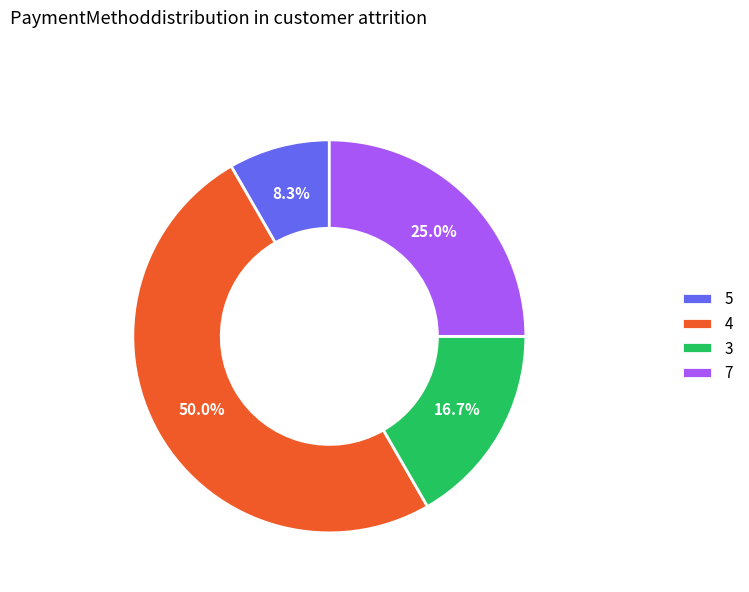

Approximately how many times larger is the value at 7 compared to 5?

3.0